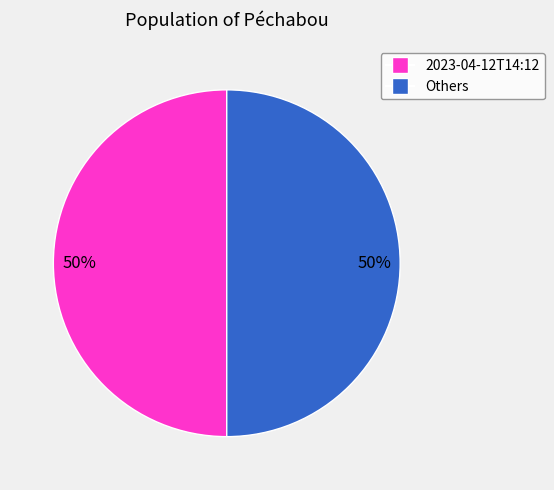

The 2023-04-12T14:12 slice represents 38% of the pie. True or false?

False